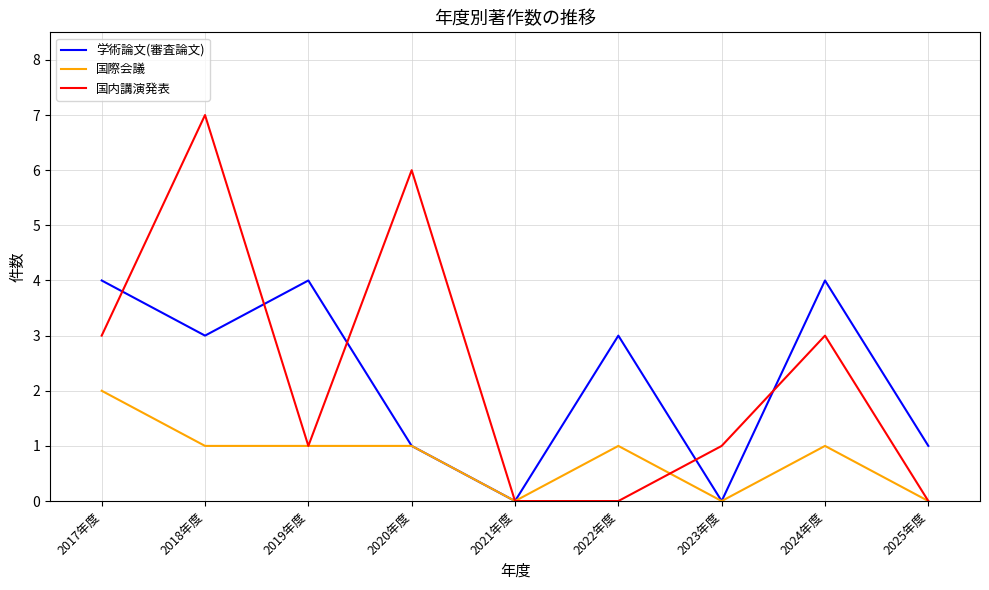

List the series in order of their peak value, highest first.

国内講演発表, 学術論文(審査論文), 国際会議